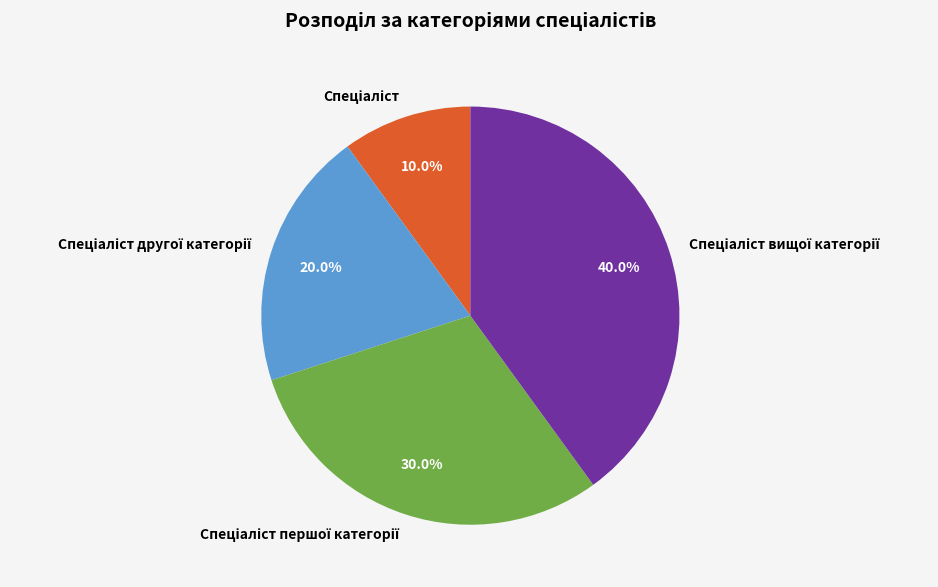

Does any single category account for the majority?

No